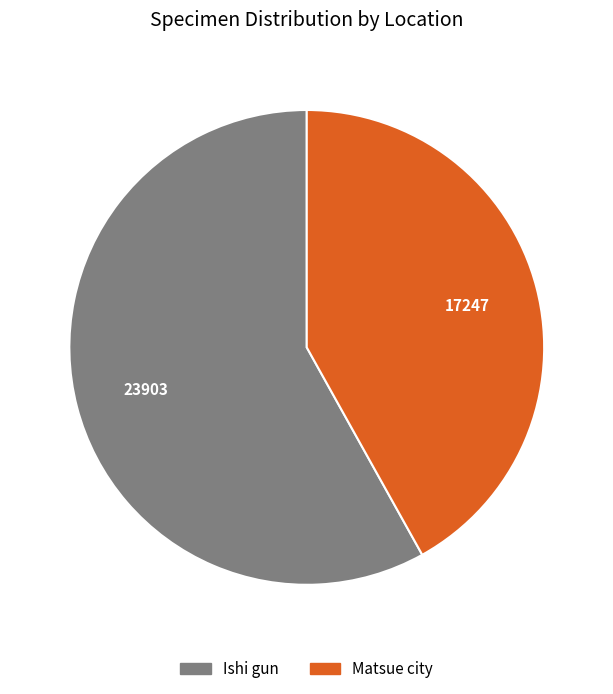

Is there a majority slice in this chart?

Yes